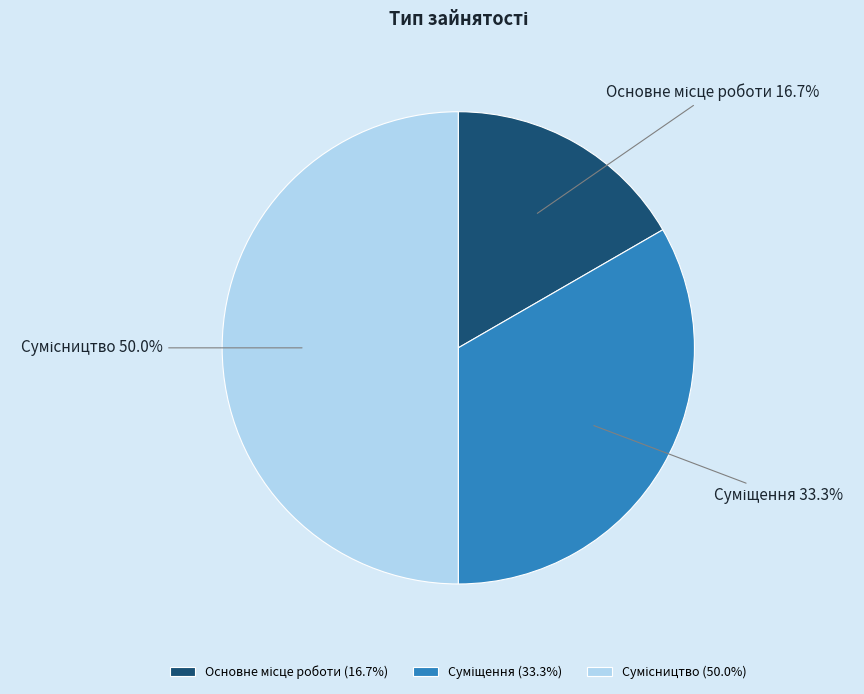

What is the ratio of the value at Сумісництво to the value at Основне місце роботи?

3.0